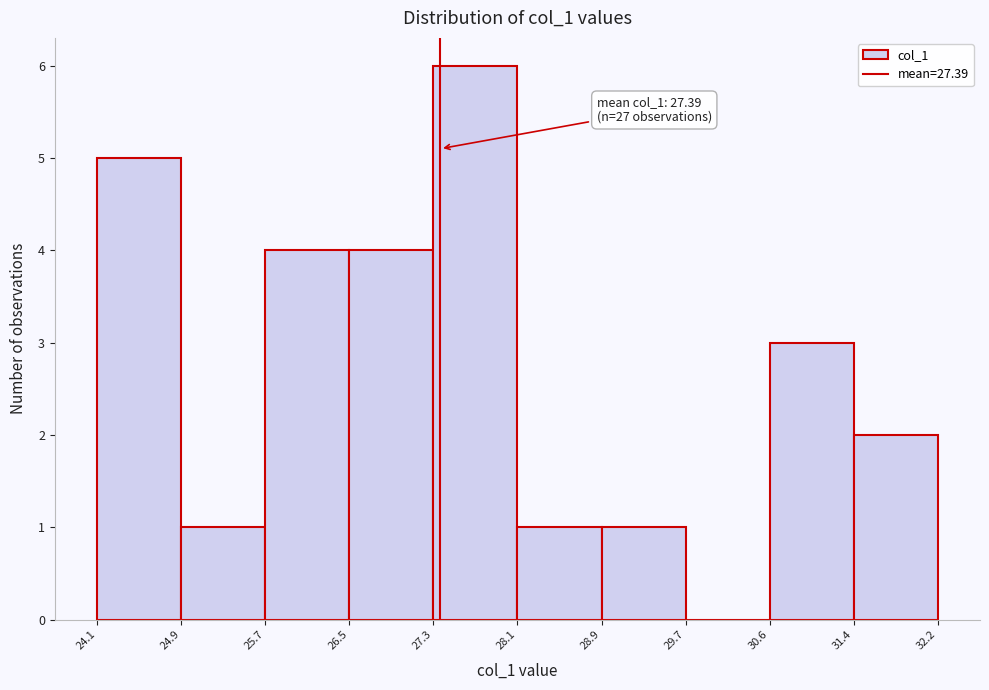

Which range on the x-axis has the tallest bar?

27.3 to 28.1